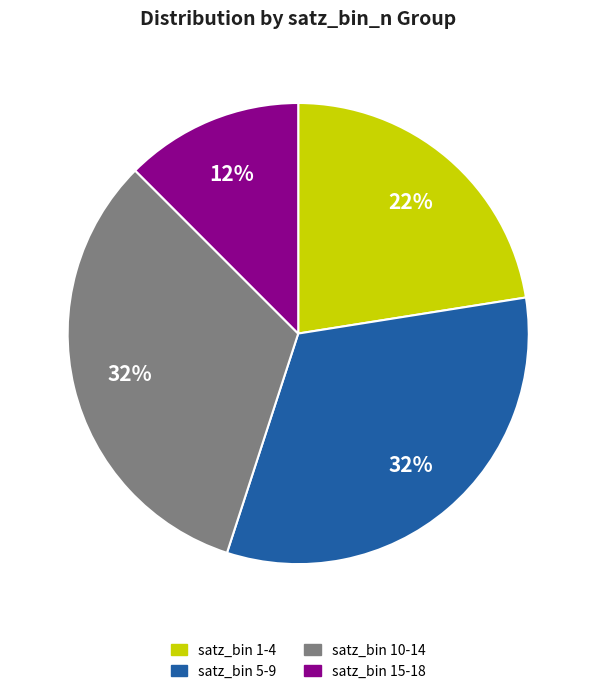

To the nearest percent, what percentage of the pie is satz_bin 5-9?

32%